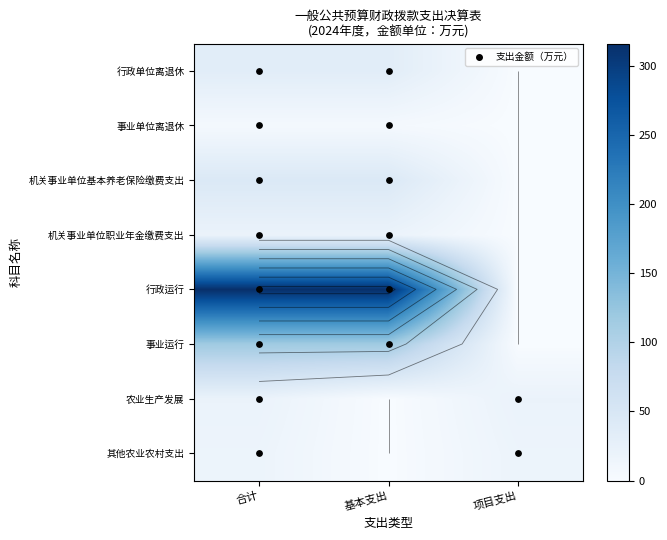

How many values in 机关事业单位职业年金缴费支出 are above zero?

2